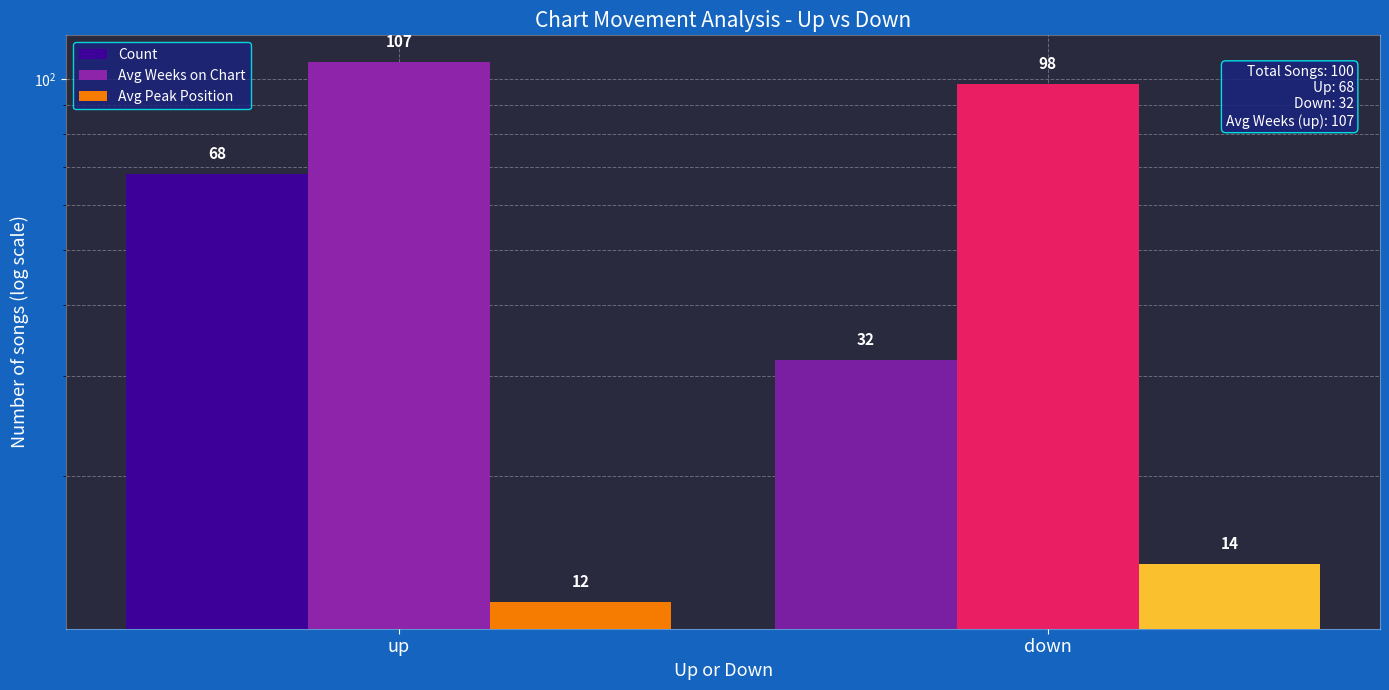

What is the total value across all series at up?

187